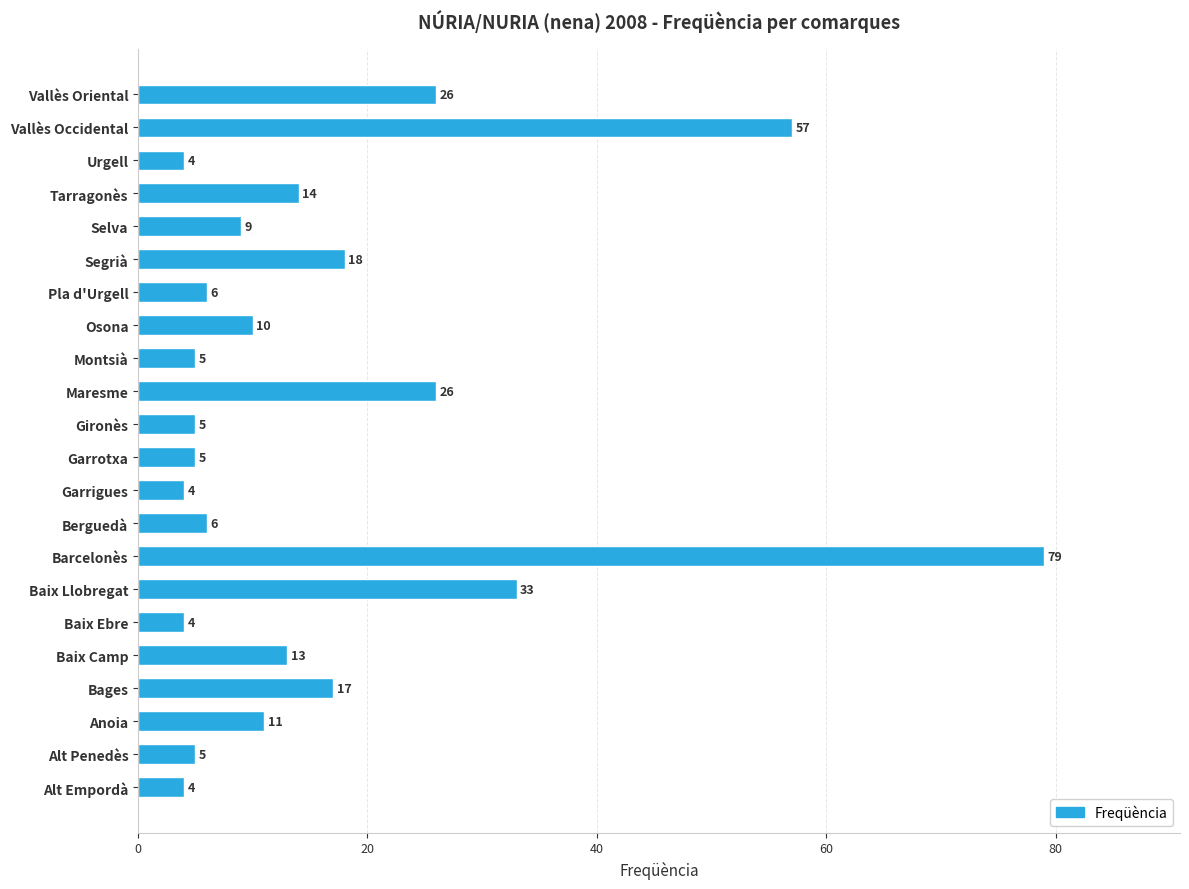

How many data points are less than 10?

11